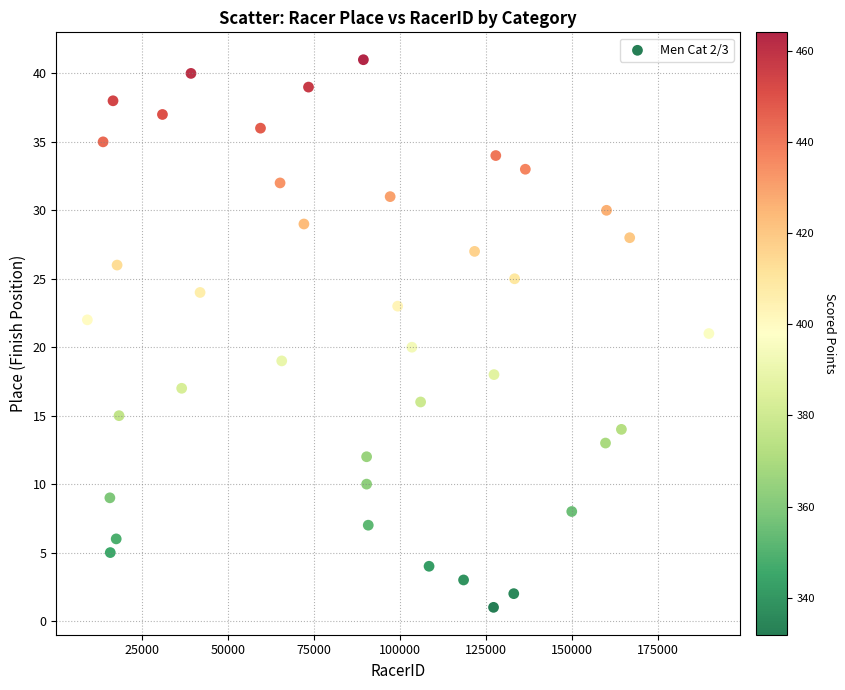

What is the range of Y values (max minus min)?

40